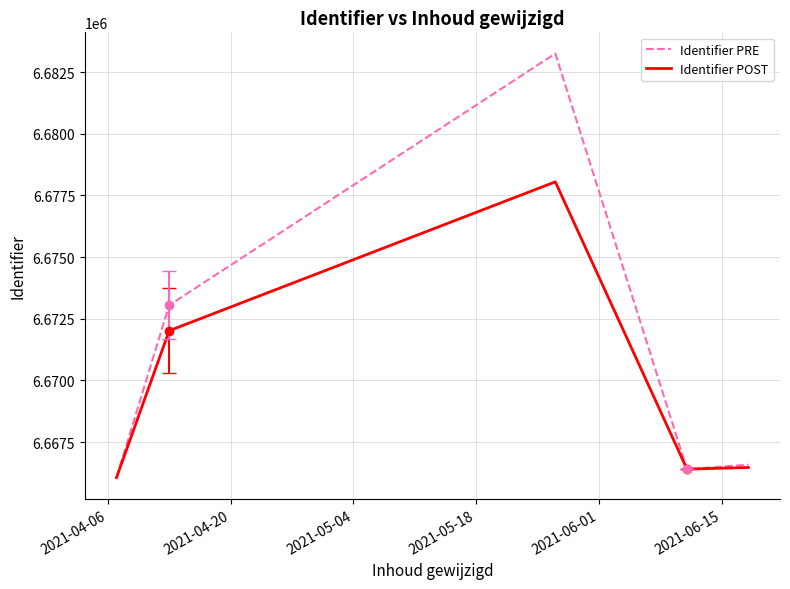

Which series has the widest spread of values?

Identifier PRE